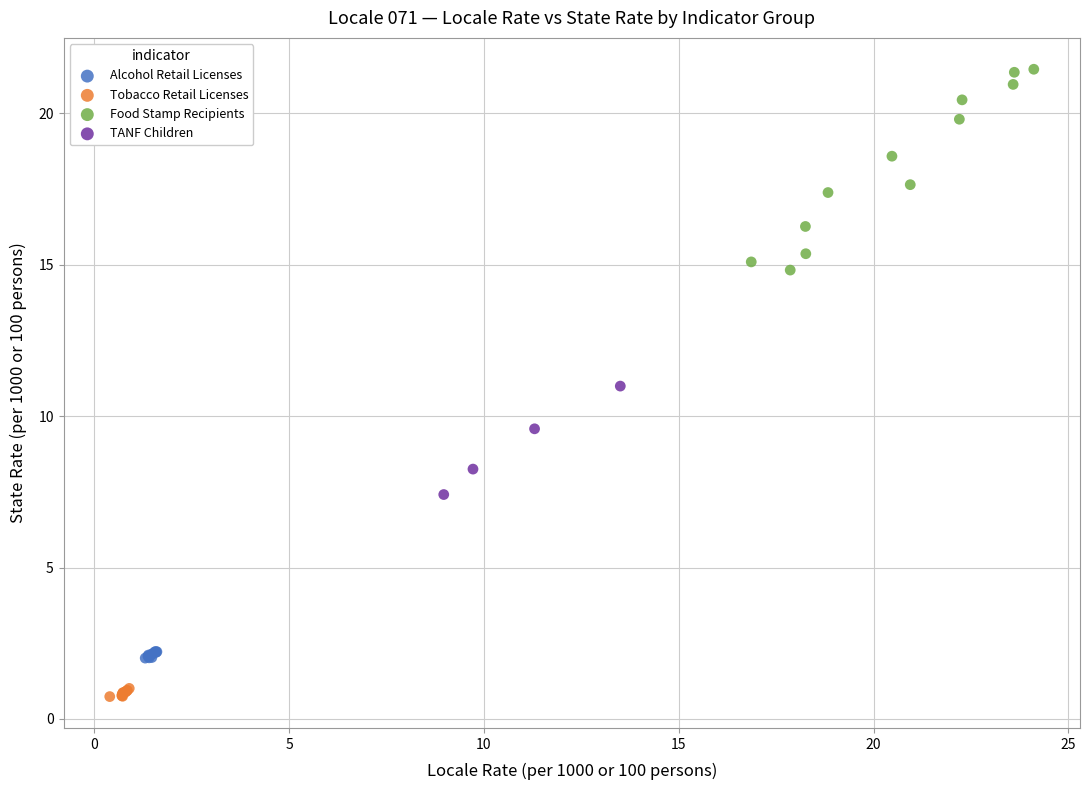

Which series has the largest Y range (max minus min)?

Food Stamp Recipients